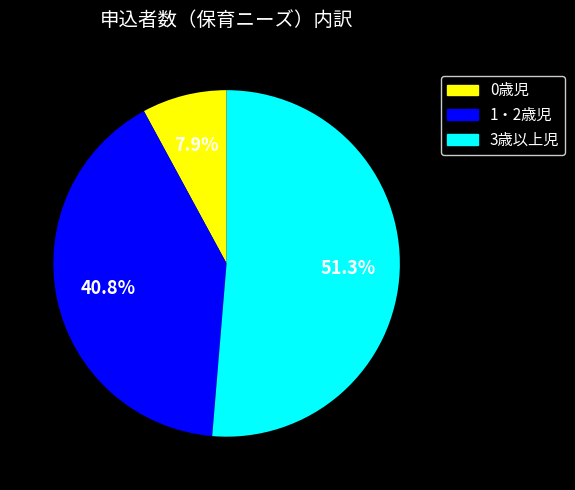

Approximately how many times larger is the value at 3歳以上児 compared to 1・2歳児?

1.3